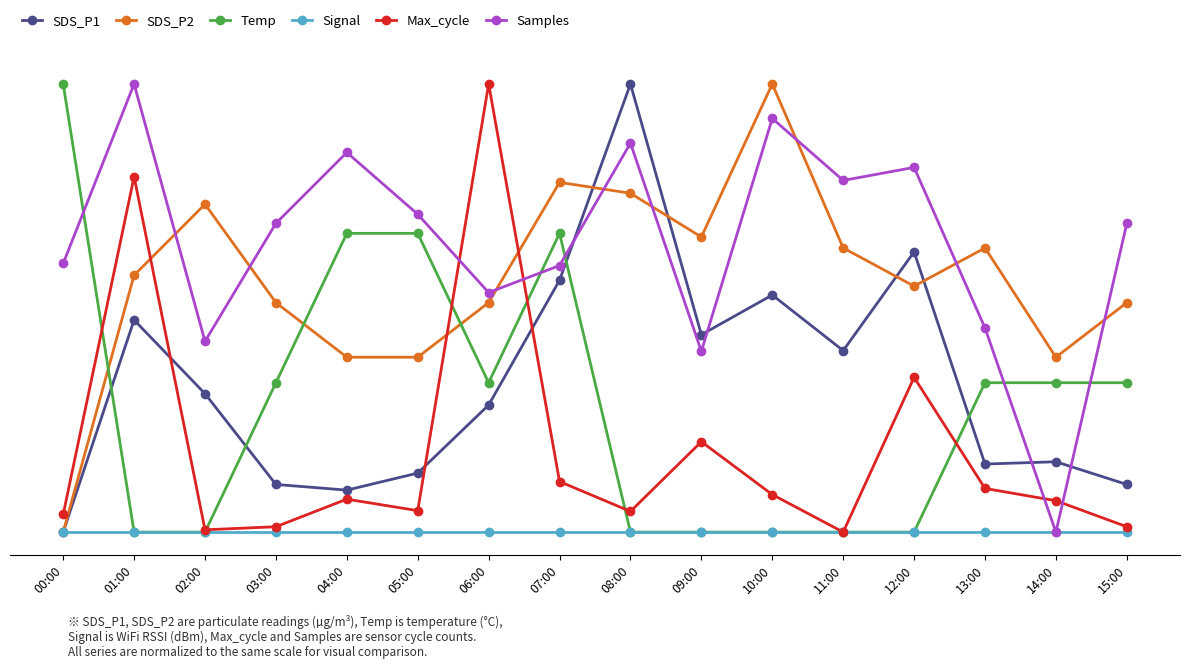

Is this an area chart (filled region under the line)?

No